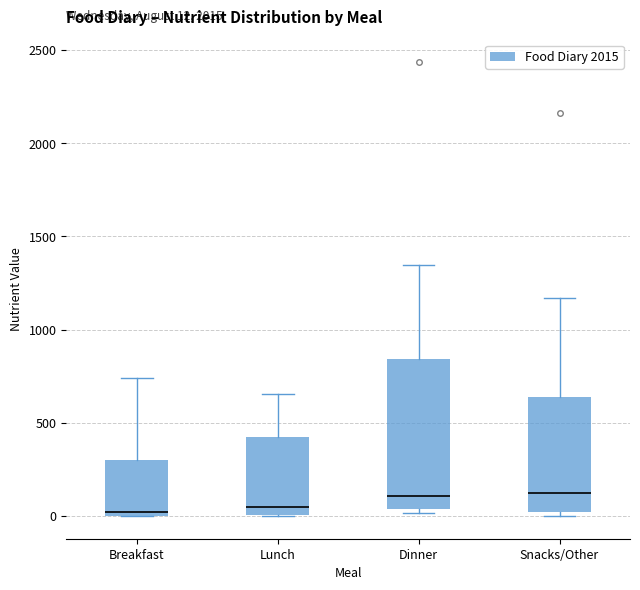

Which box is the tallest, from its lower edge to its upper edge?

Dinner